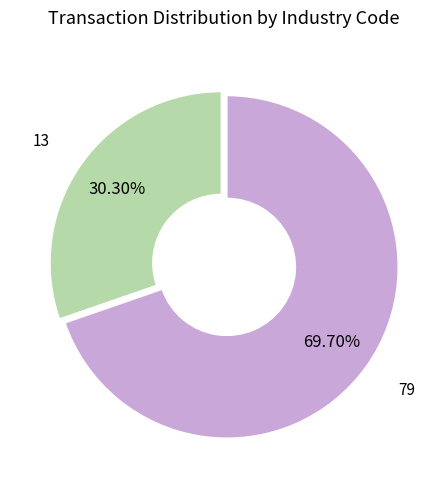

Does any single category account for the majority?

Yes